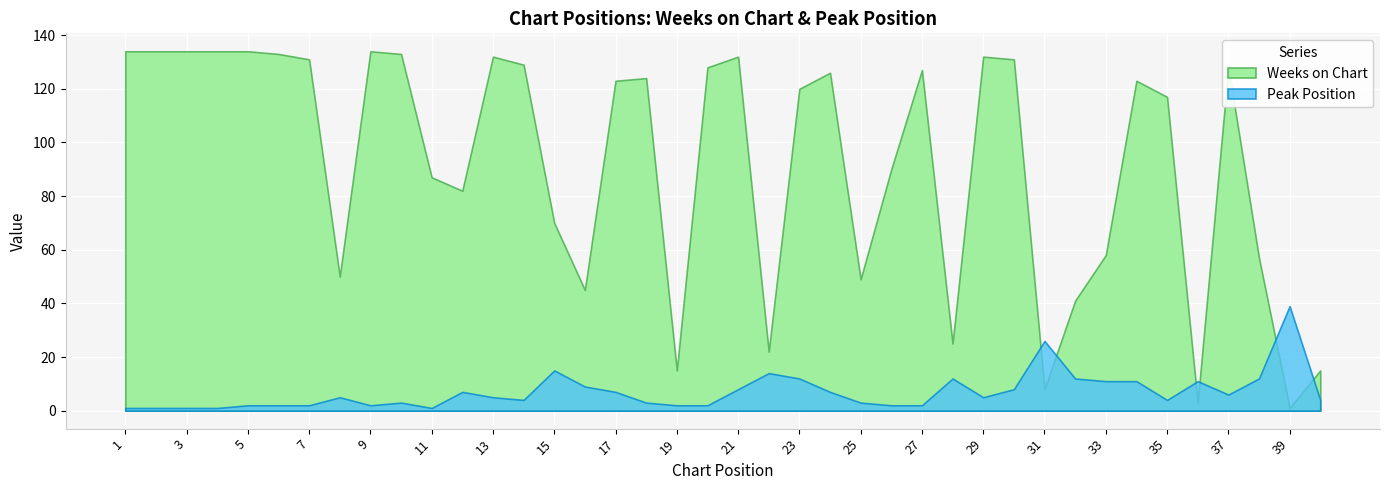

What are all the series names shown in the legend?

Weeks on Chart, Peak Position